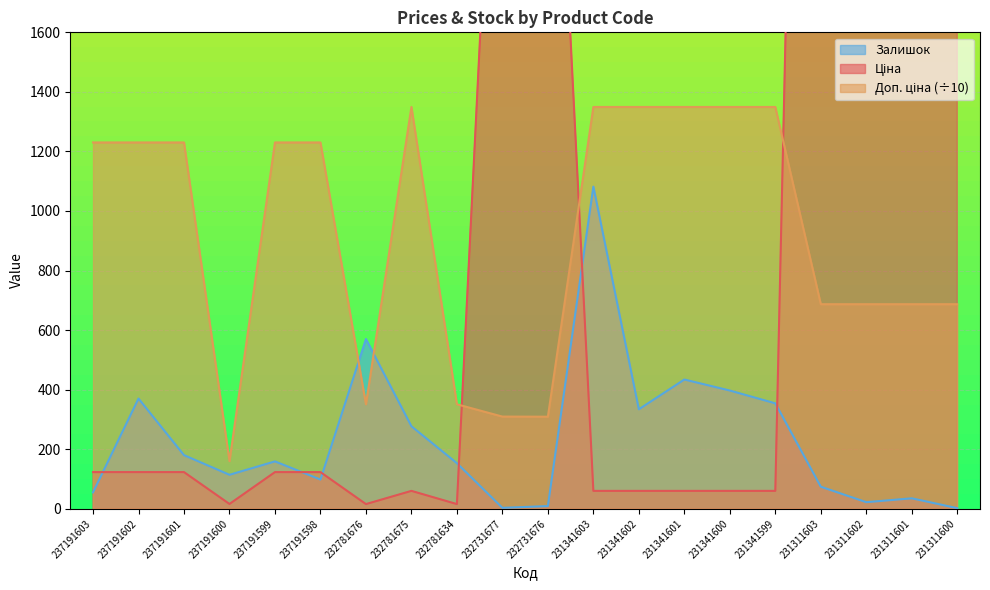

Rank the series by their maximum value, from highest to lowest.

Ціна, Доп. ціна, Залишок